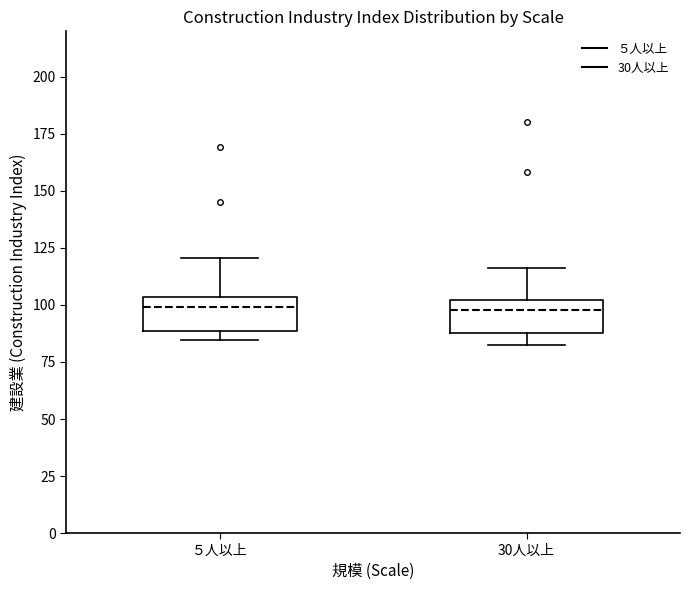

Where does the upper whisker of the box for 30人以上 end on the y-axis? The values are not printed on the chart, so give them approximately, as read against the axis.

115